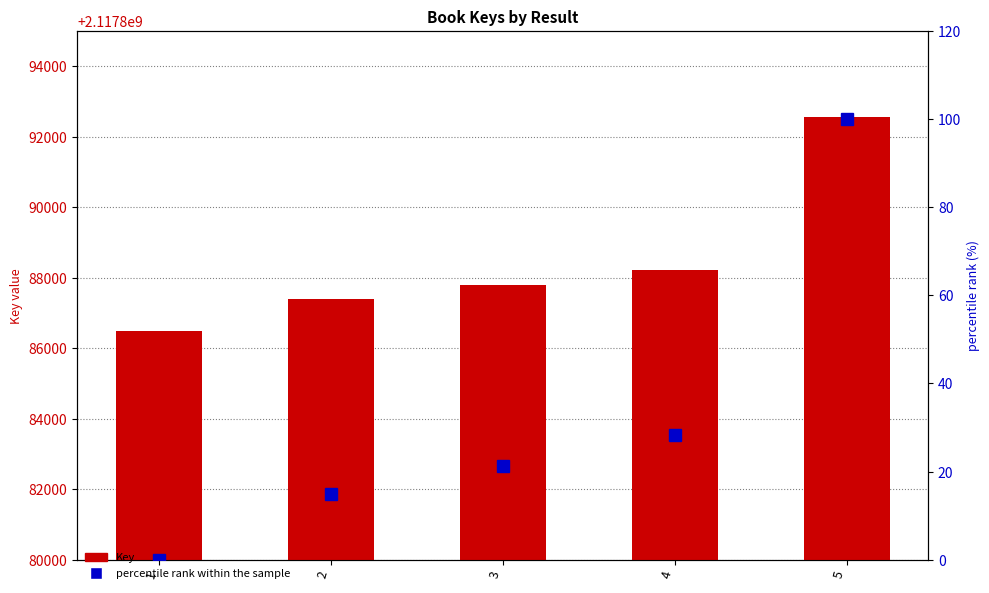

Which series has the widest spread of values?

Key